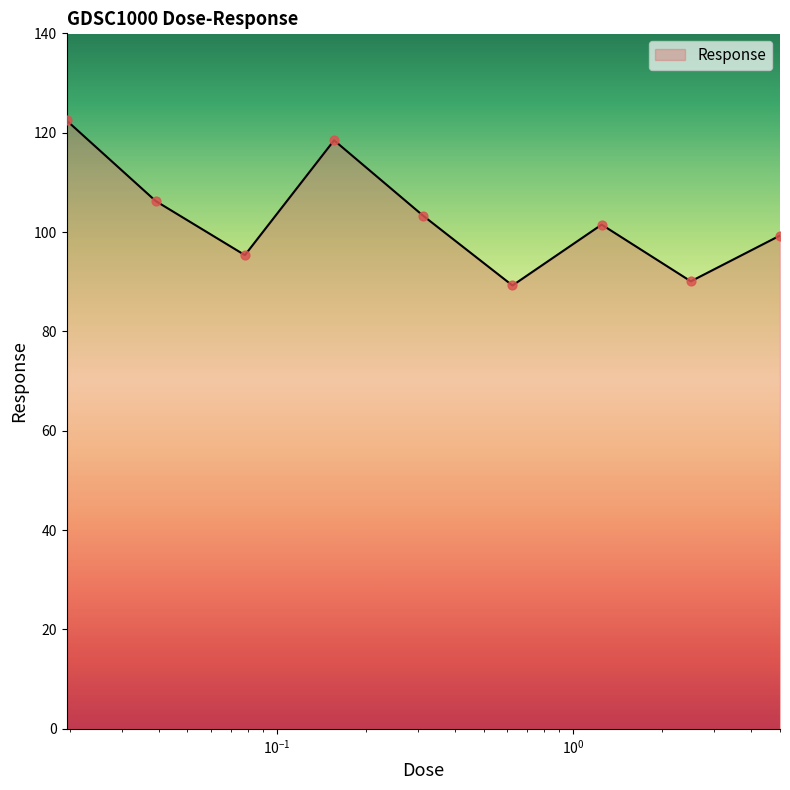

What is the minimum value shown in the chart?

89.2